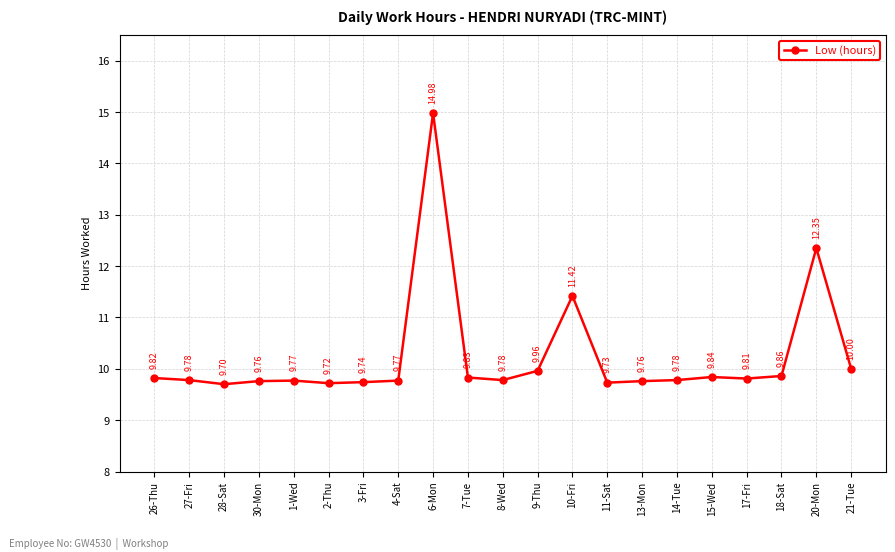

Is this an area chart (filled region under the line)?

No